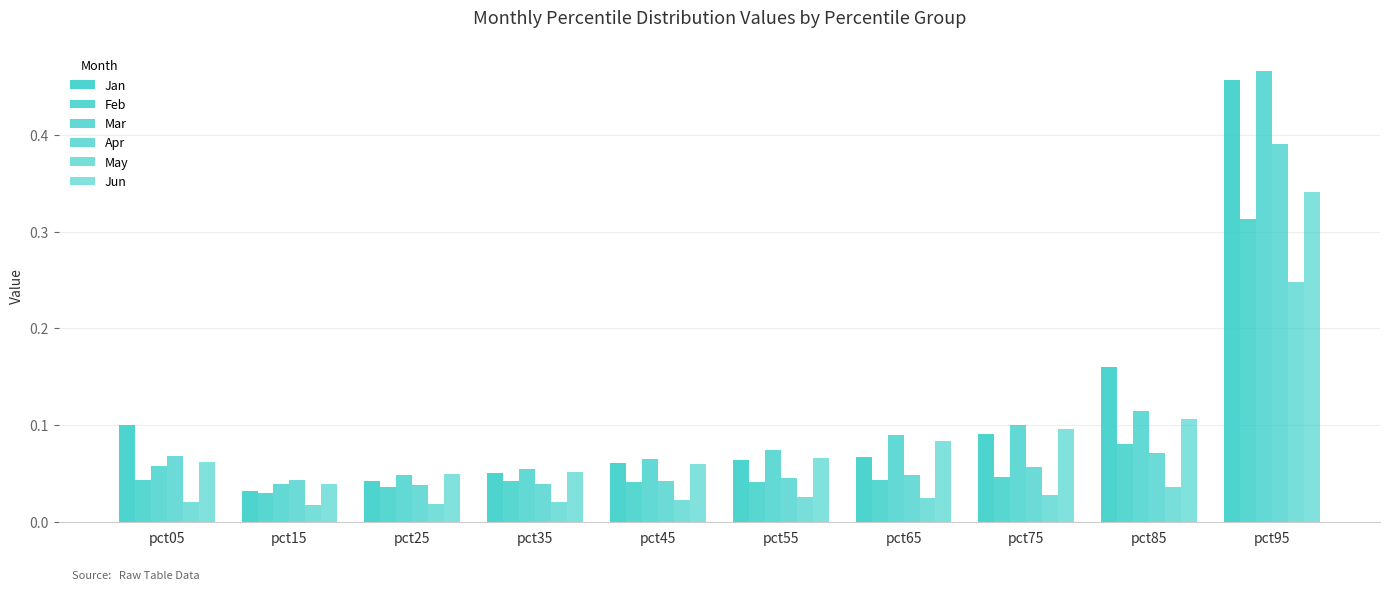

How many groups of bars are there?

10